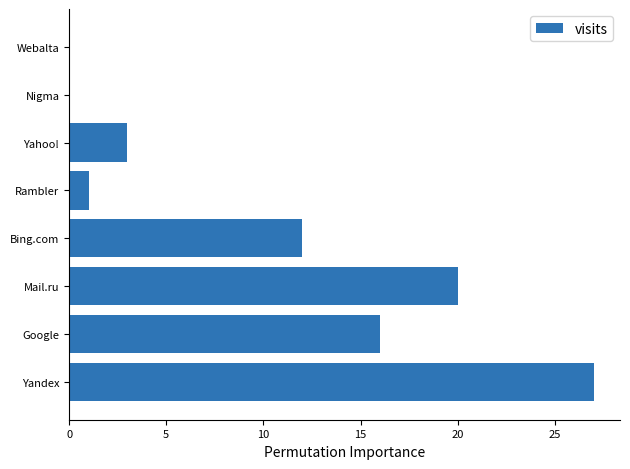

Are the bars grouped side by side (vs. stacked)?

No